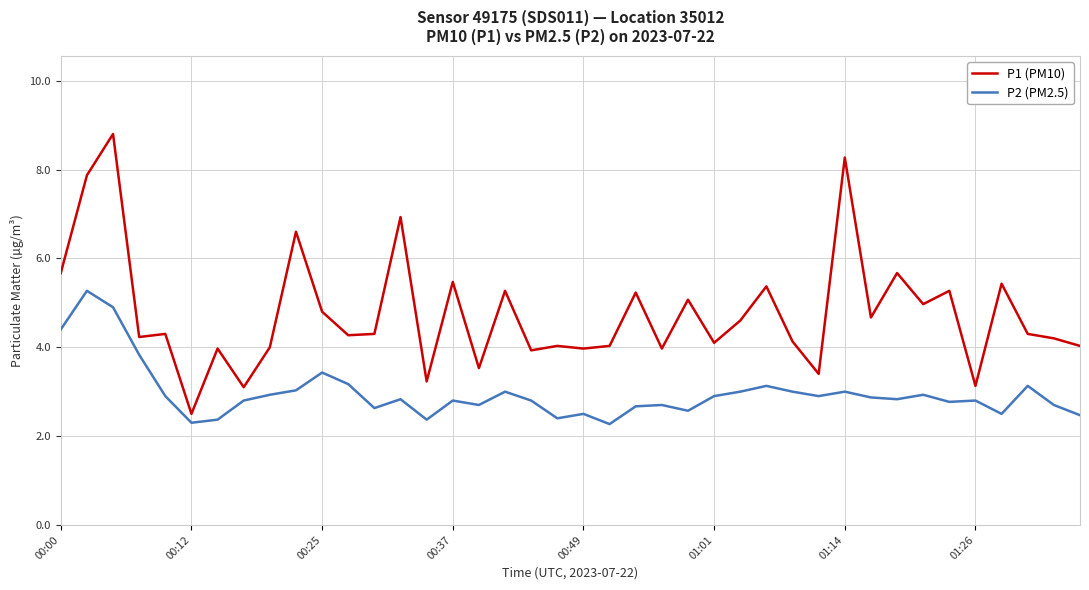

What is the minimum value for P1 (PM10)?

2.5